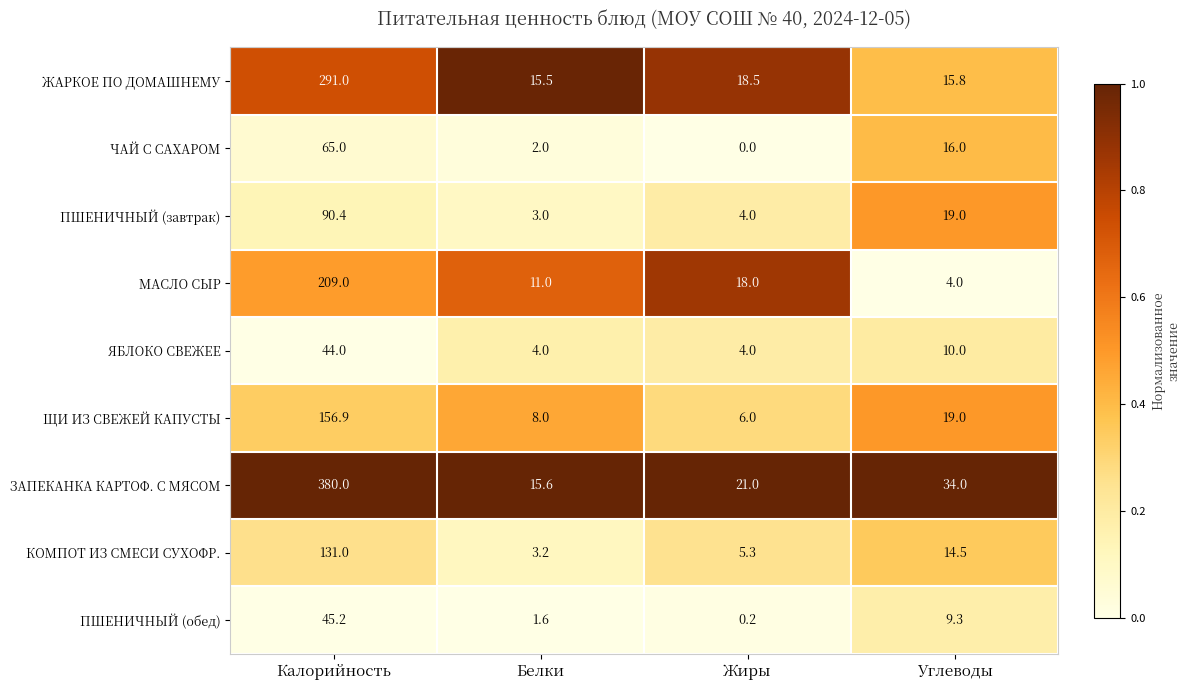

Where does the ЖАРКОЕ ПО ДОМАШНЕМУ series first go above 18?

Калорийность